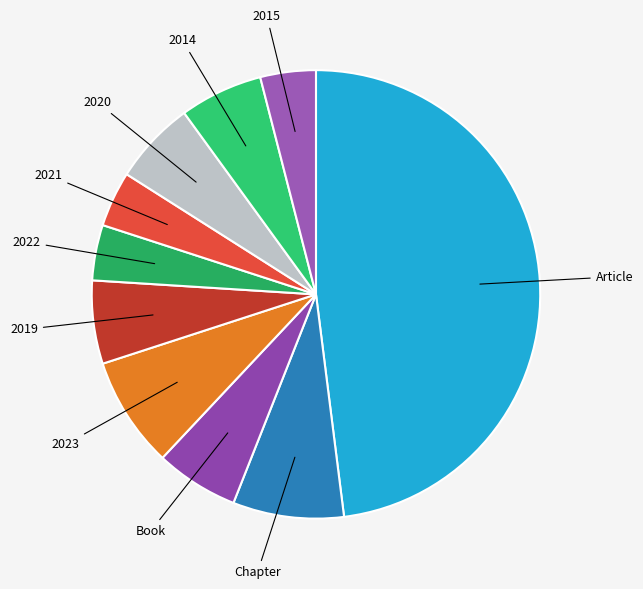

Do Book and 2019 together represent more than half of the pie?

No